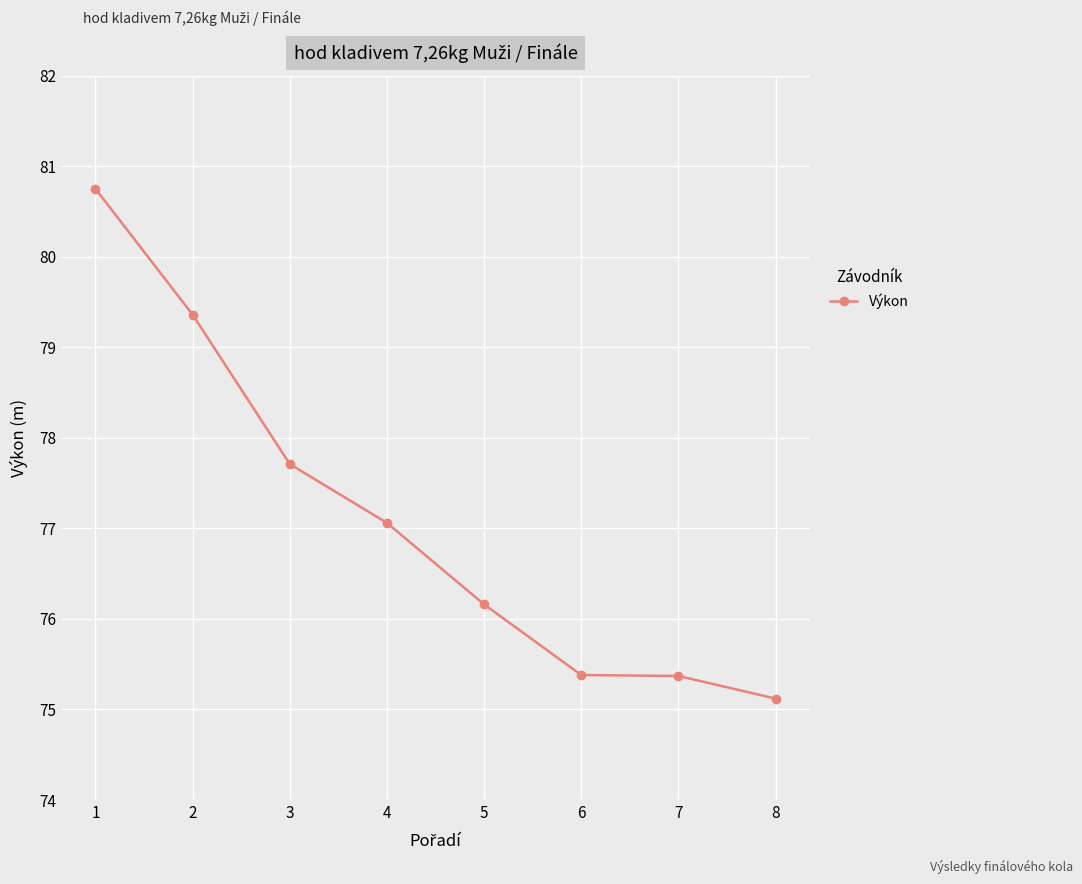

What is the value of the 6th point from the left?

75.4